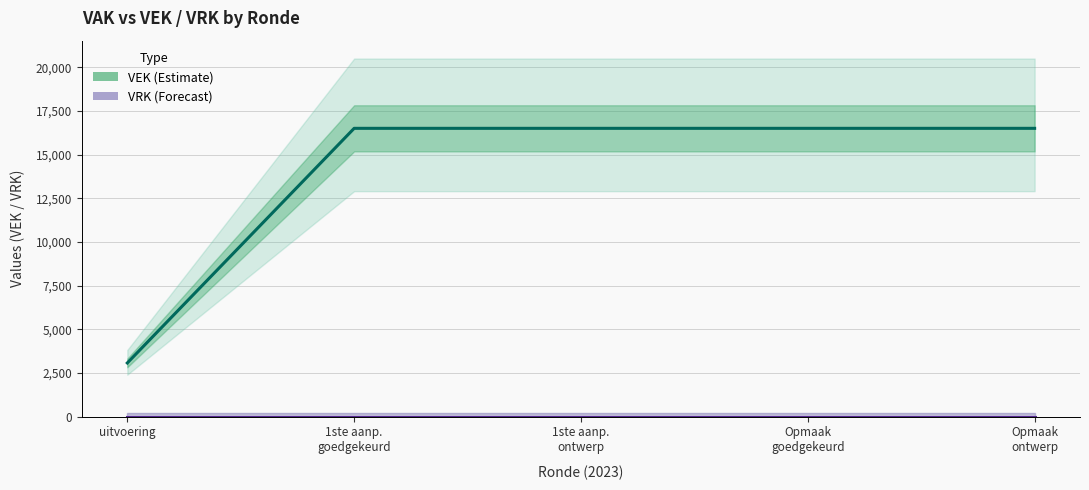

What is the total value across all series at 1ste aanp.
ontwerp?

16500